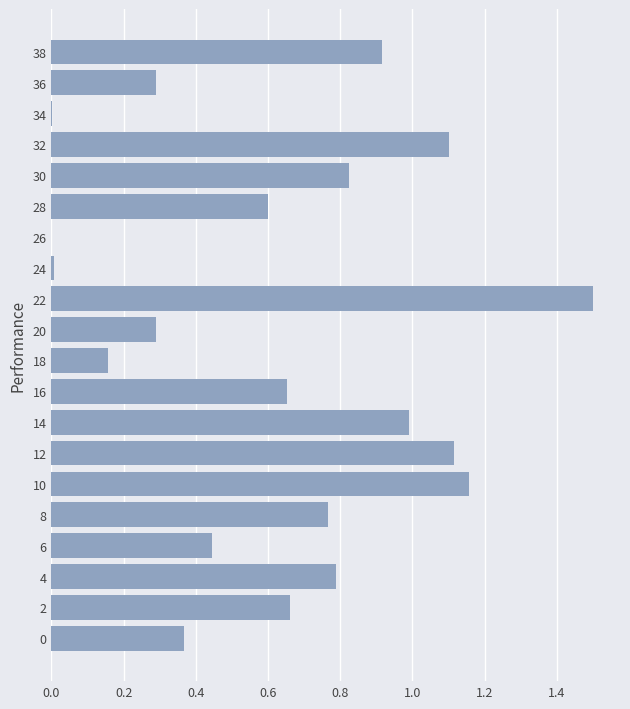

Does the chart contain stacked bars?

No